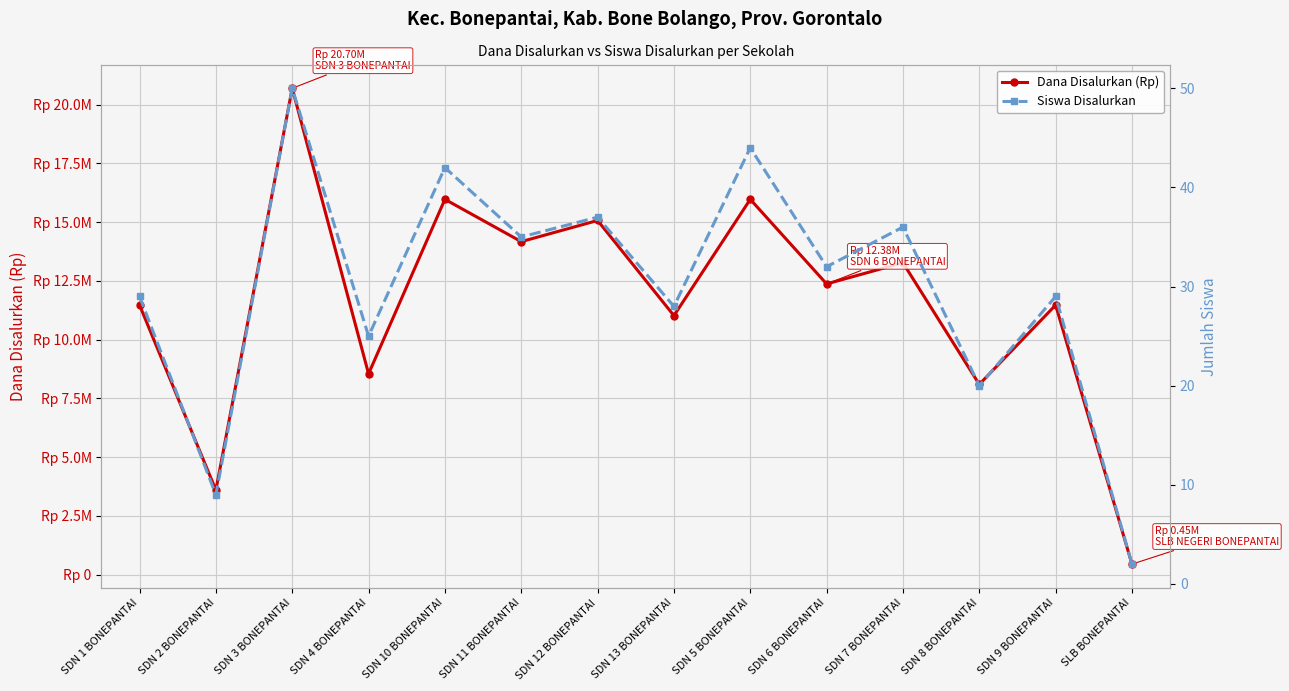

True or false: Dana Disalurkan (Rp) has a value of 15075000 at SDN 12 BONEPANTAI.

True